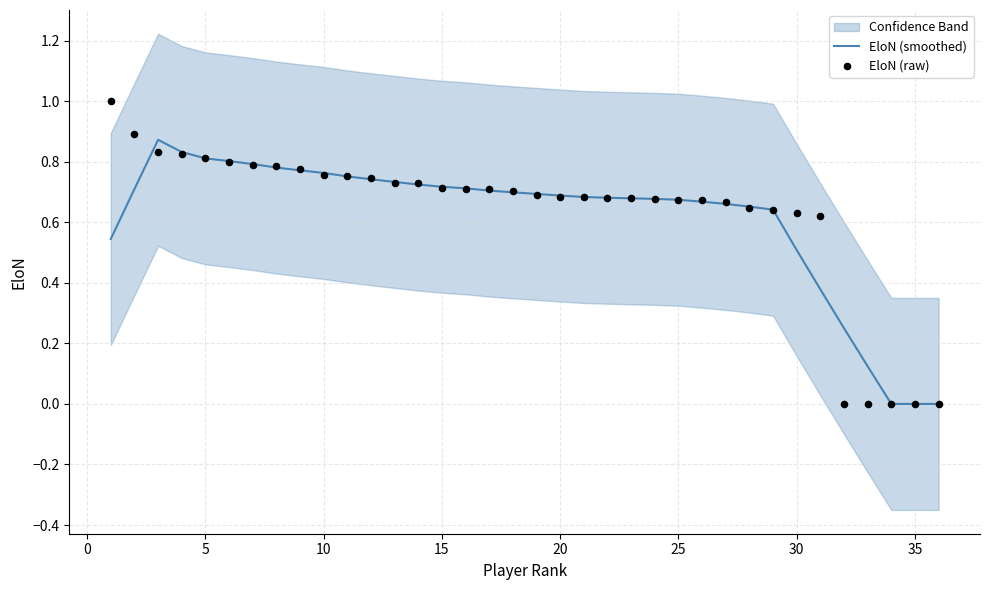

Which series has the widest spread of Y values?

EloN (raw)